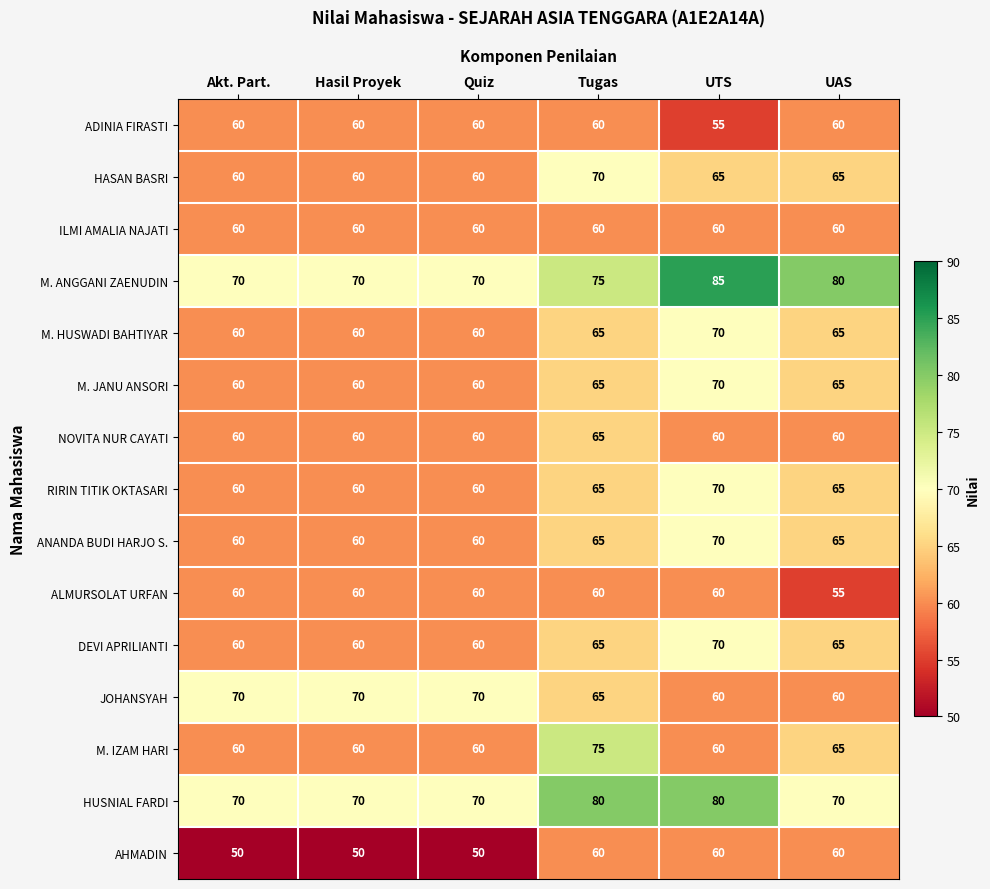

True or false: ADINIA FIRASTI has a value of 60 at Tugas.

True